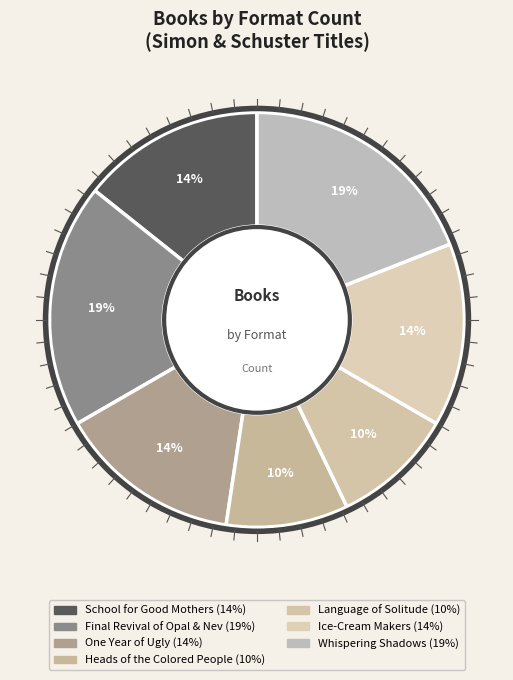

Rank the categories by value from lowest to highest.

Heads of the Colored People, Language of Solitude, School for Good Mothers, One Year of Ugly, Ice-Cream Makers, Final Revival of Opal & Nev, Whispering Shadows